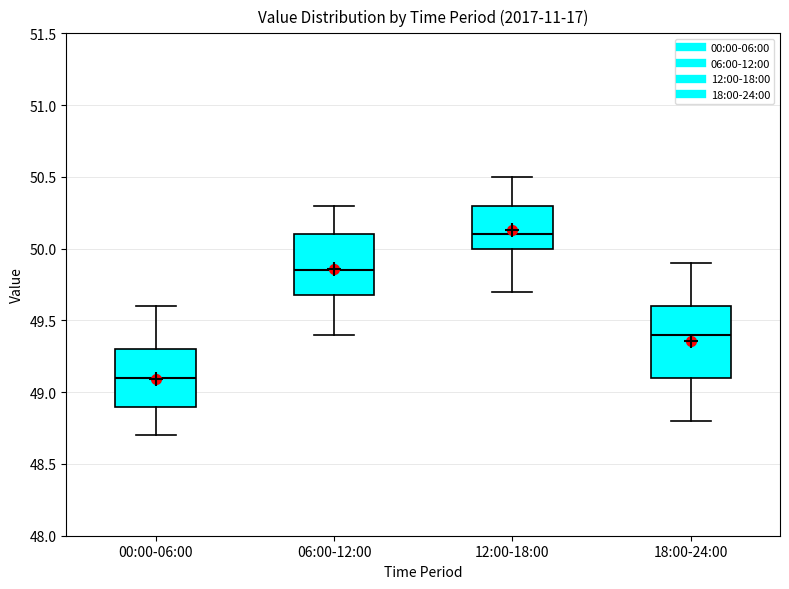

Reading left to right, read every box against the y-axis: the position of its median line, the range the box covers, and the ends of its whiskers. The values are not printed on the chart, so give them approximately, as read against the axis.

00:00-06:00: median 49.10, box 48.90 to 49.30, whiskers 48.70 to 49.60
06:00-12:00: median 49.85, box 49.70 to 50.10, whiskers 49.40 to 50.30
12:00-18:00: median 50.10, box 50.00 to 50.30, whiskers 49.70 to 50.50
18:00-24:00: median 49.40, box 49.10 to 49.60, whiskers 48.80 to 49.90